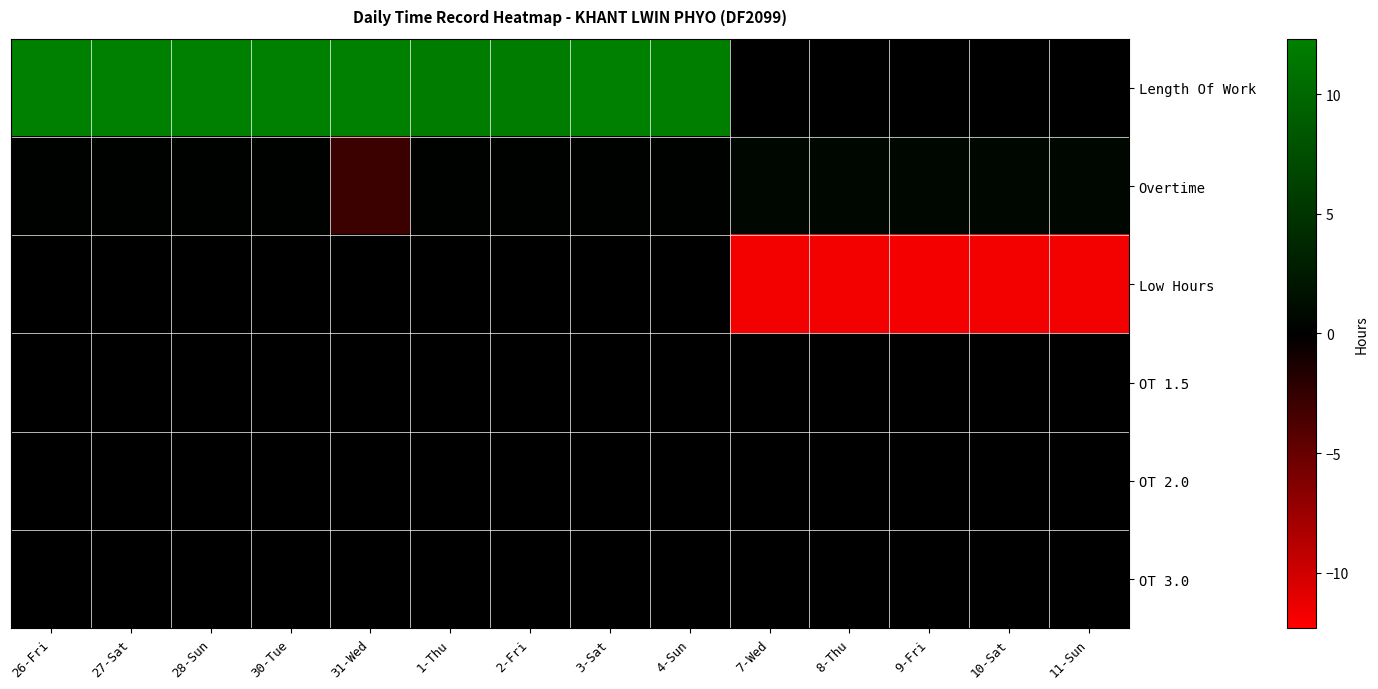

Which has a higher value, 31-Wed or 9-Fri?

31-Wed